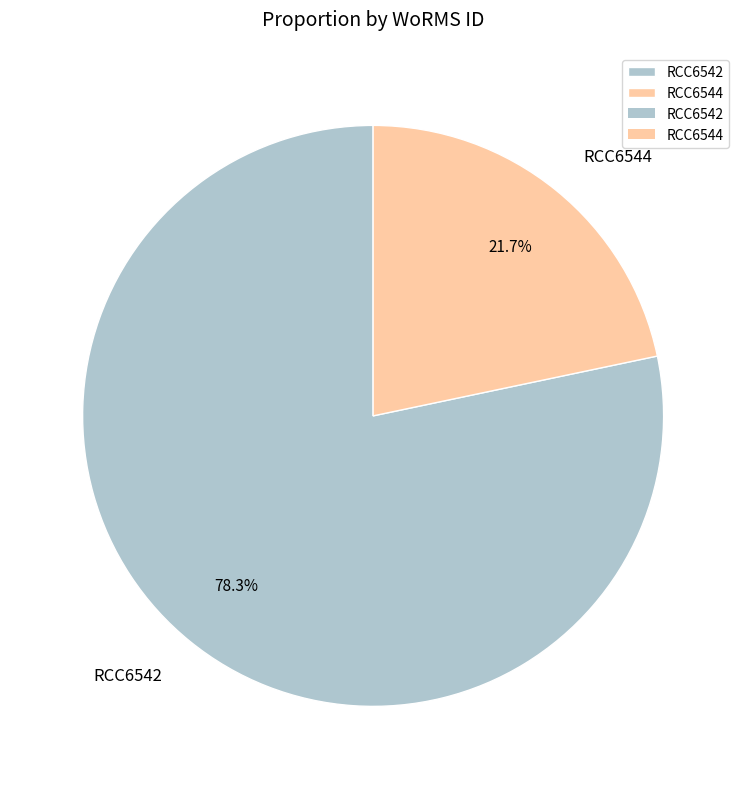

What percentage is the RCC6542 slice, to the nearest percent?

78%